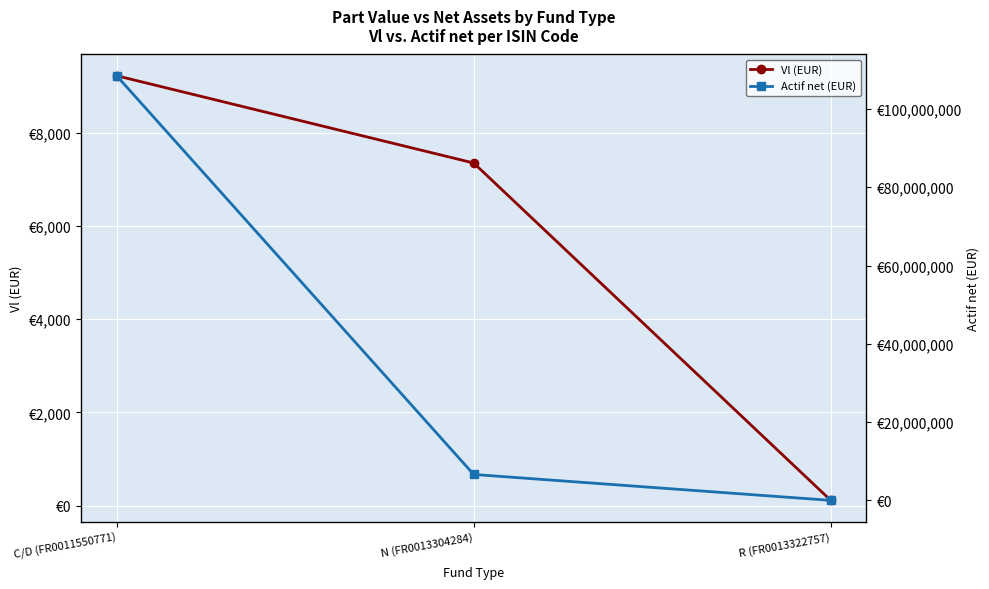

The Actif net (EUR) series shows 186349801.5 at C/D (FR0011550771). True or false?

False